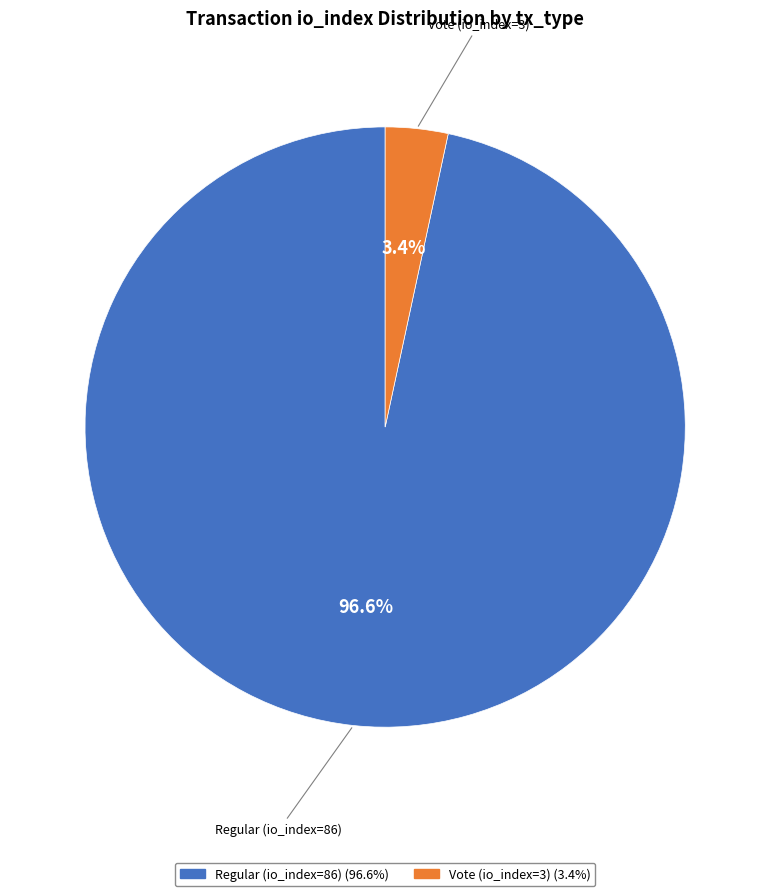

Which slice is the smallest?

Vote (io_index=3)